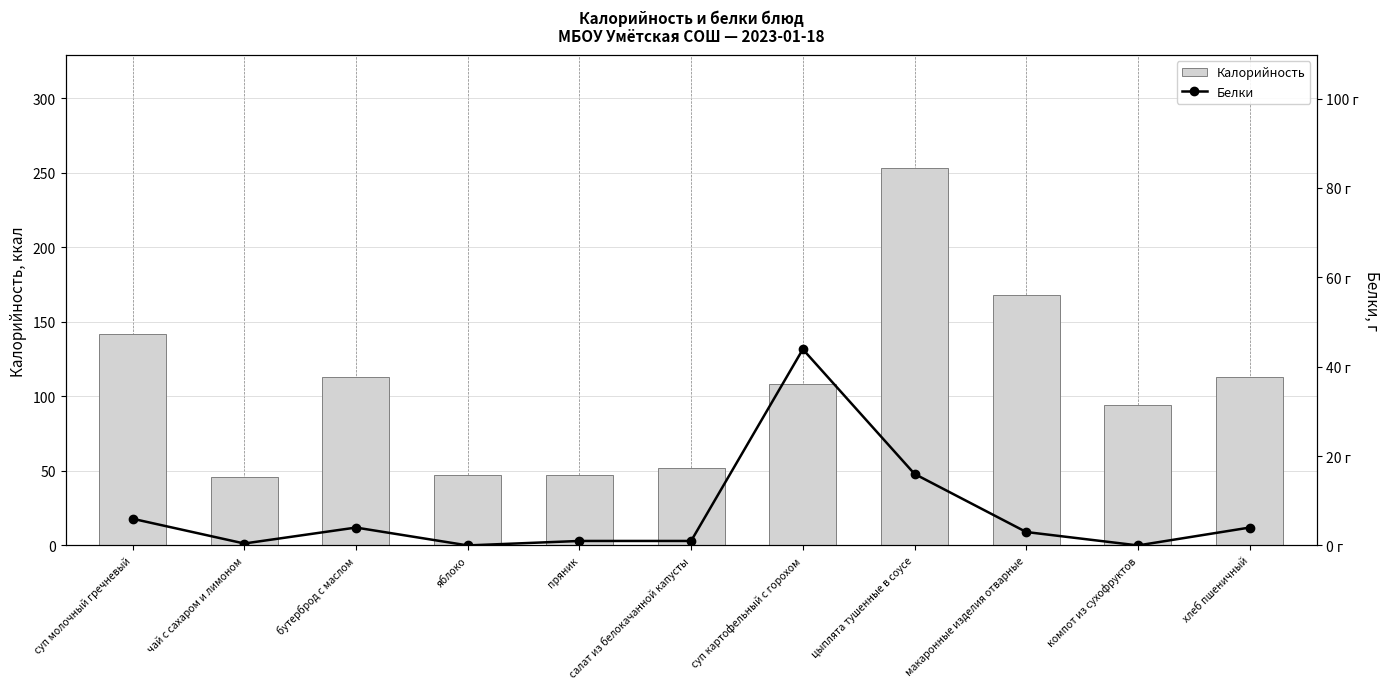

How many values in the Белки series are below 3?

5